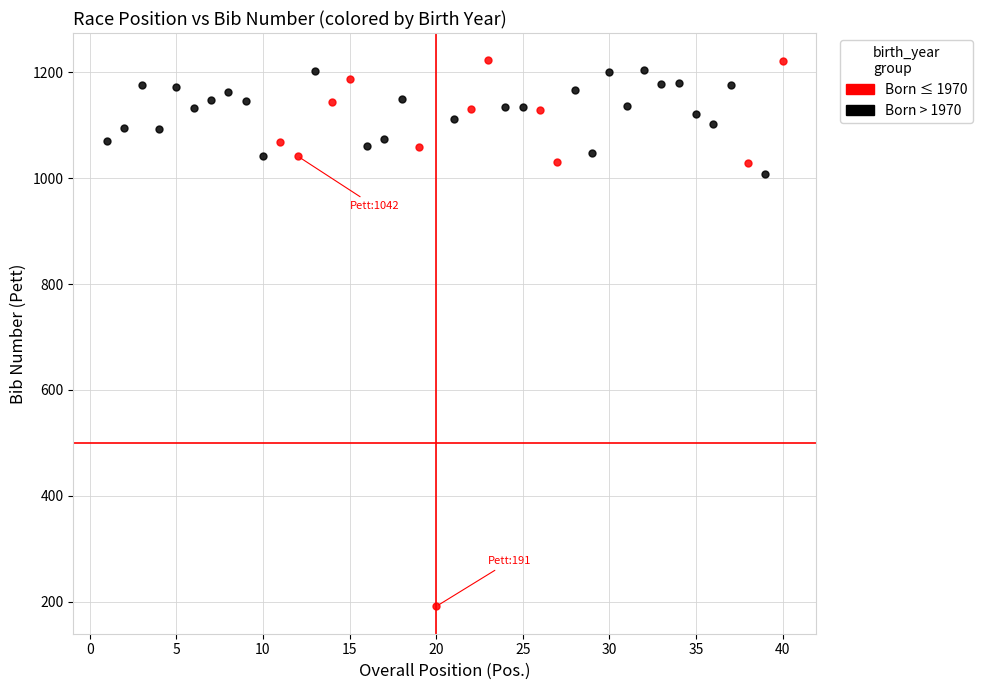

Which series contains the lowest Y value?

Born ≤ 1970